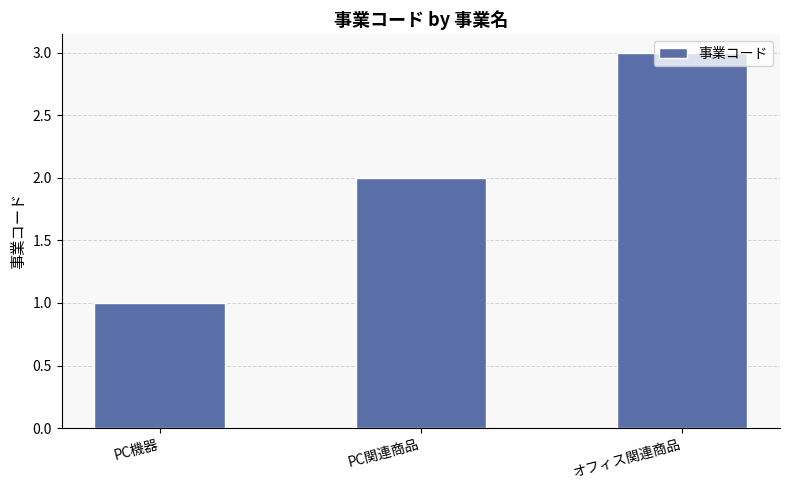

Reading left to right, transcribe all the data shown in this chart.

1	2	3